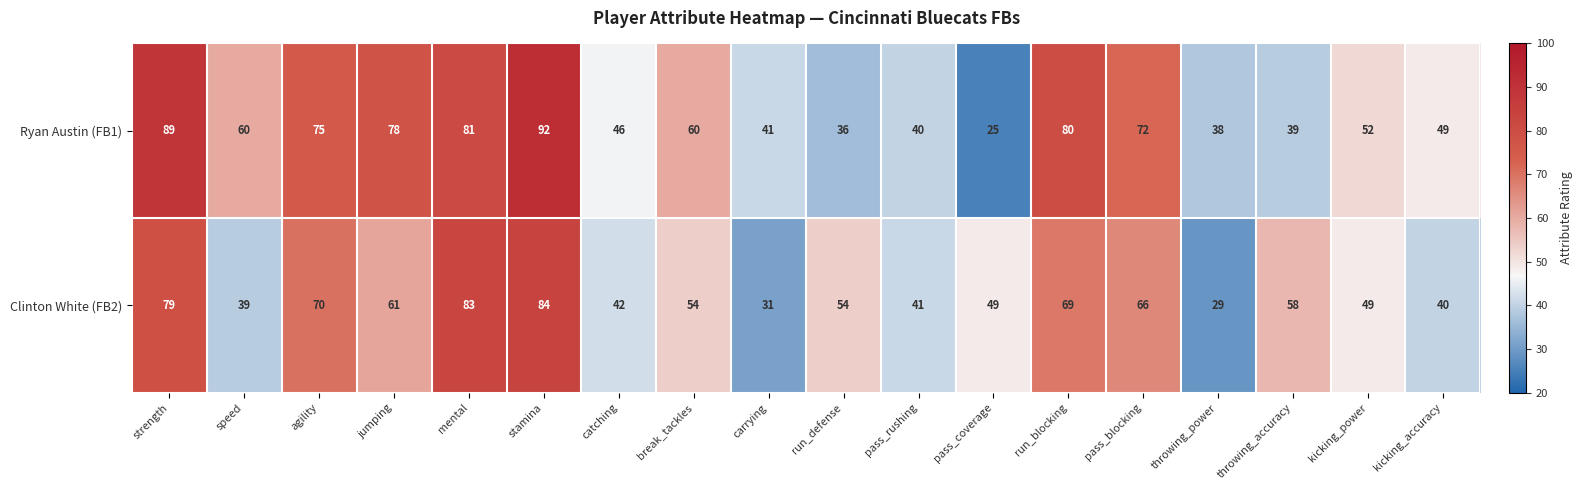

Which series has the largest total across all categories?

Ryan Austin (FB1)